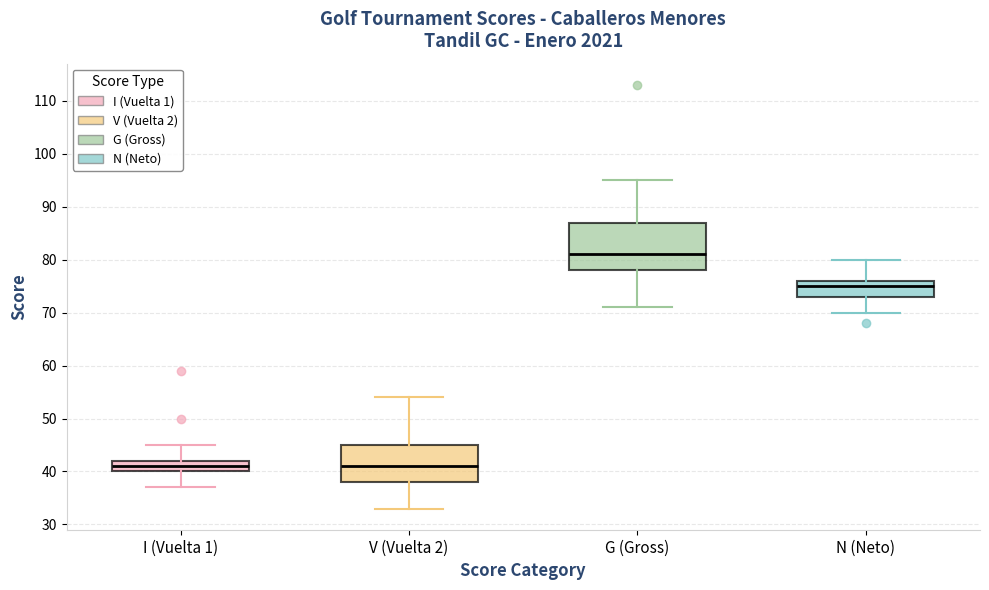

Reading left to right, read every box against the y-axis: the position of its median line, the range the box covers, and the ends of its whiskers. The values are not printed on the chart, so give them approximately, as read against the axis.

I (Vuelta 1): median 41, box 40 to 42, whiskers 37 to 45
V (Vuelta 2): median 41, box 38 to 45, whiskers 33 to 54
G (Gross): median 81, box 78 to 87, whiskers 71 to 95
N (Neto): median 75, box 73 to 76, whiskers 70 to 80